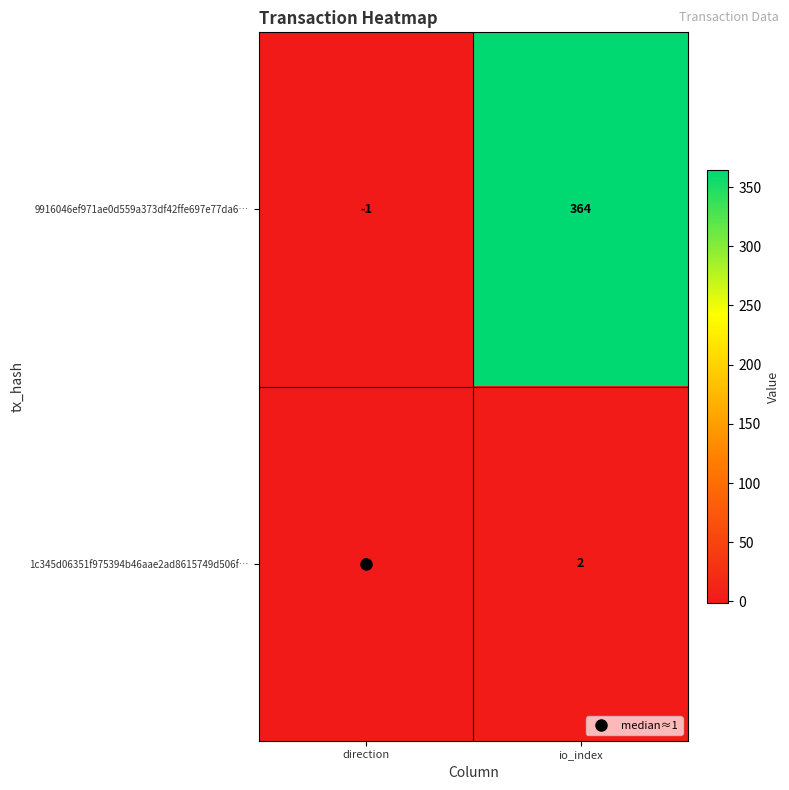

Which series has the largest total across all categories?

9916046ef971ae0d559a373df42ffe697e77da6…